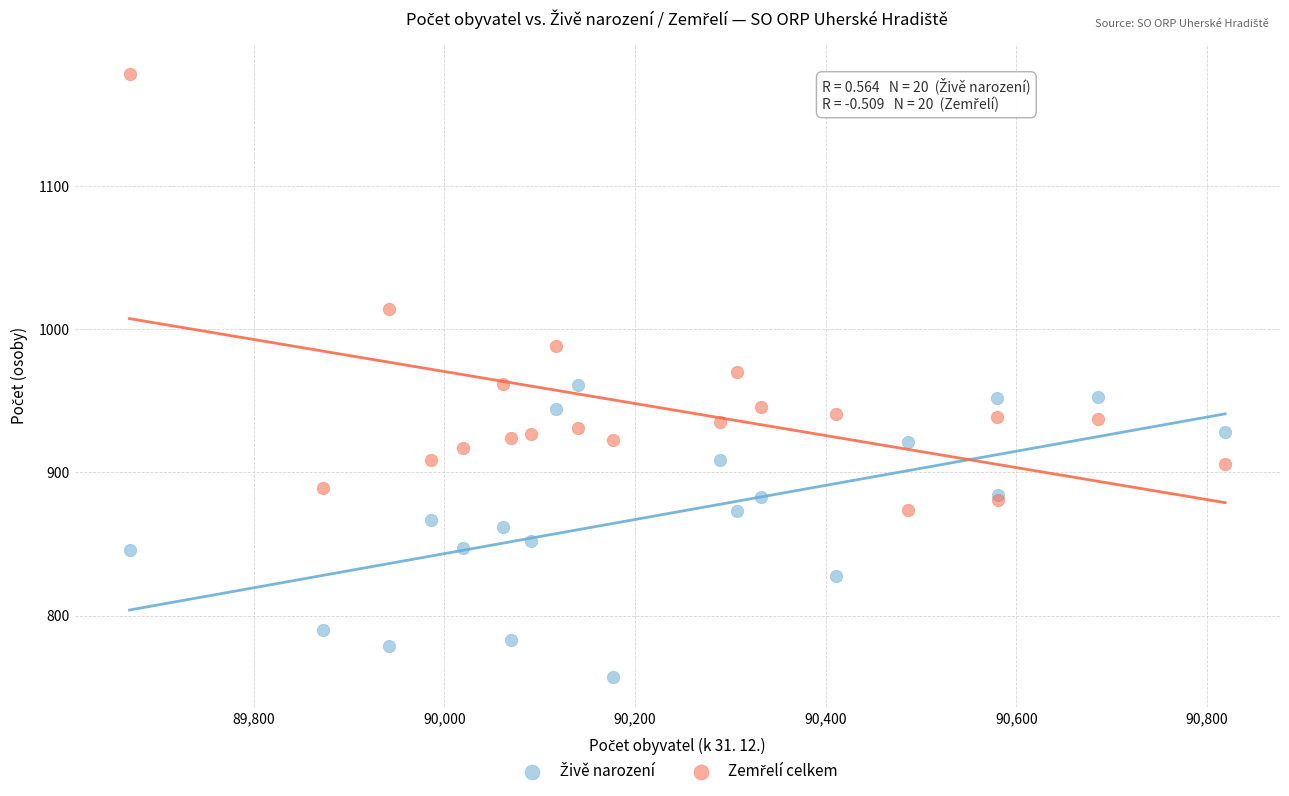

What is the X range (max minus min) for the scatter plot?

1149